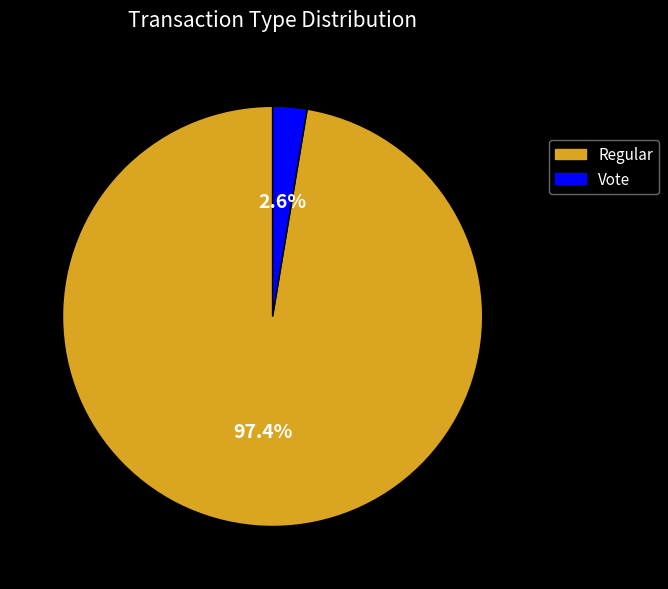

Combined, do Regular and Vote account for over 50%?

Yes